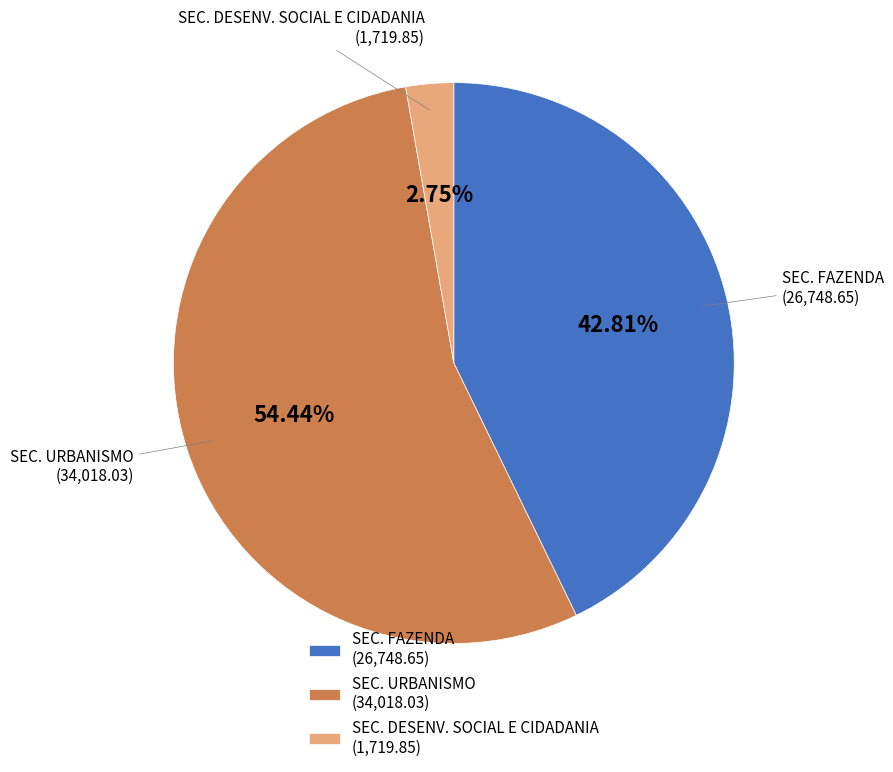

To the nearest percent, what is the difference between the largest and smallest slice percentages?

52%